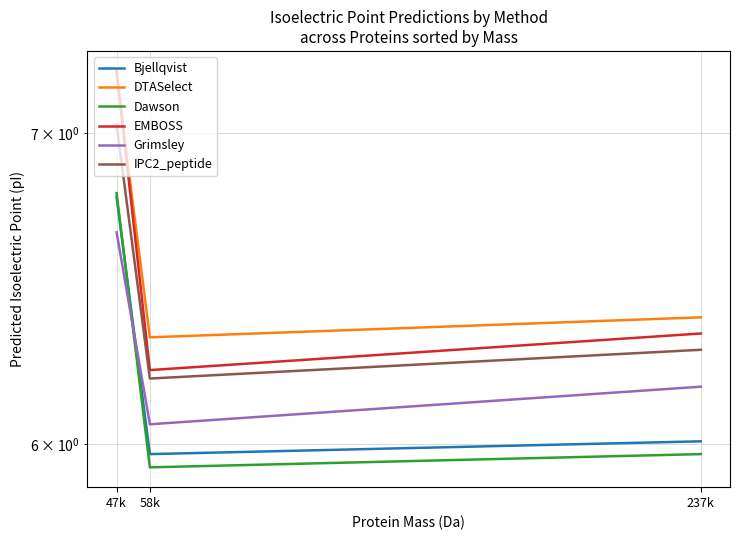

Reading right to left, list all the values displayed in this chart.

Bjellqvist: 237k=6.0	58k=6.0	47k=6.8
DTASelect: 237k=6.4	58k=6.3	47k=7.2
Dawson: 237k=6.0	58k=5.9	47k=6.8
EMBOSS: 237k=6.3	58k=6.2	47k=7.2
Grimsley: 237k=6.2	58k=6.1	47k=6.7
IPC2_peptide: 237k=6.3	58k=6.2	47k=7.0